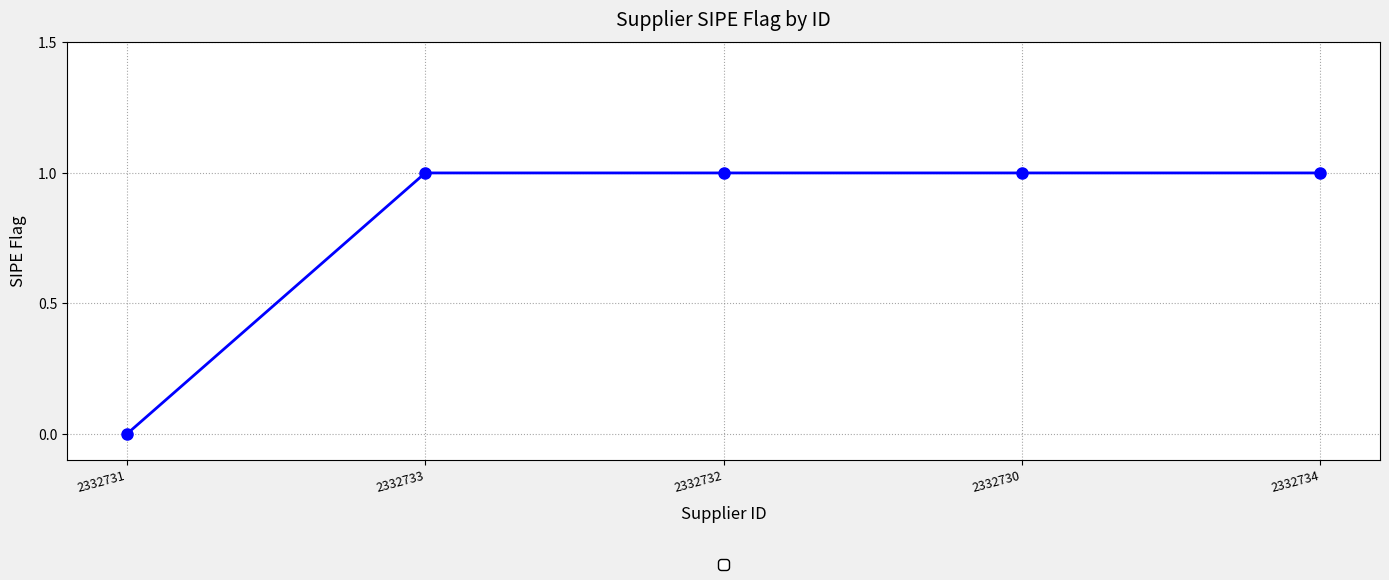

Reading left to right, extract all data points from this chart.

0	1	1	1	1